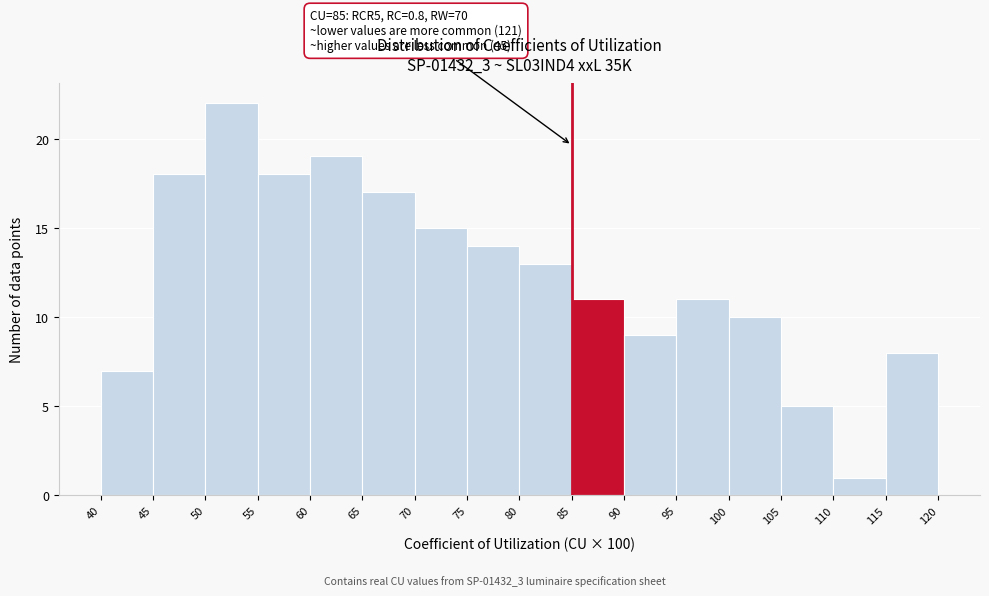

Over which range of the x-axis is the bar tallest?

50 to 55